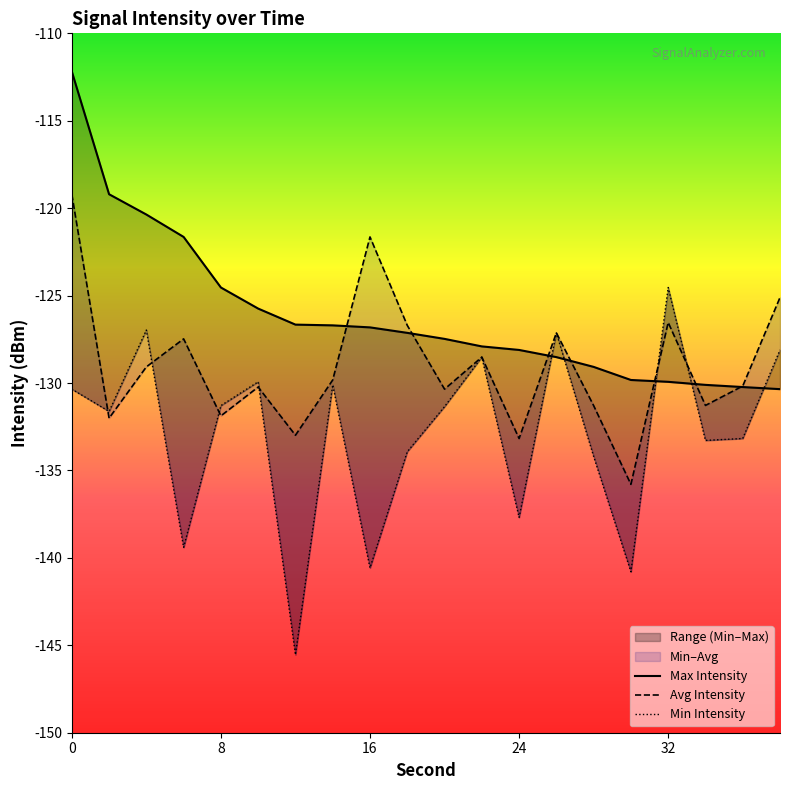

Does the chart have visible grid lines?

No